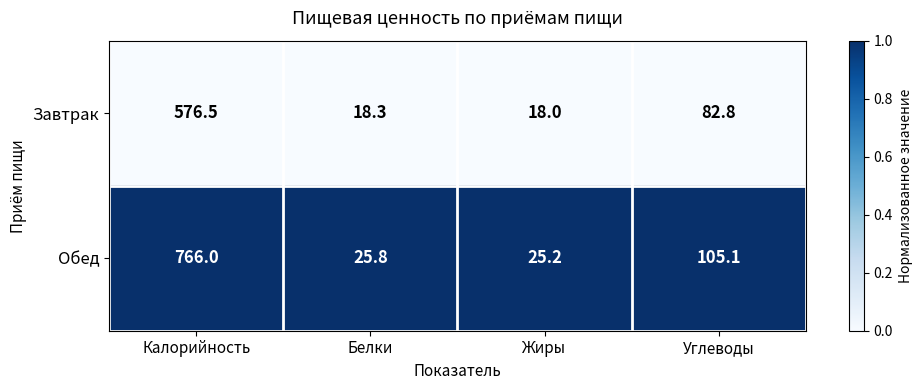

Reading right to left, transcribe all the data shown in this chart.

Завтрак: 82.8	18.0	18.3	576.5
Обед: 105.1	25.2	25.8	766.0